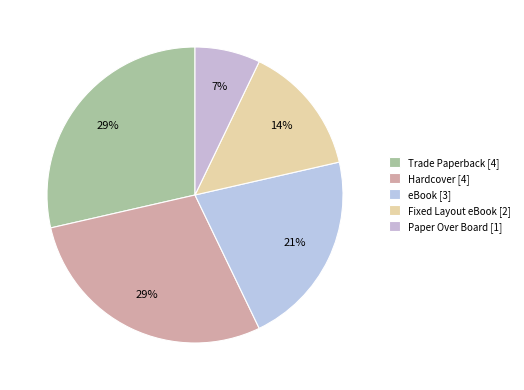

To the nearest percent, what is the average slice percentage?

20%